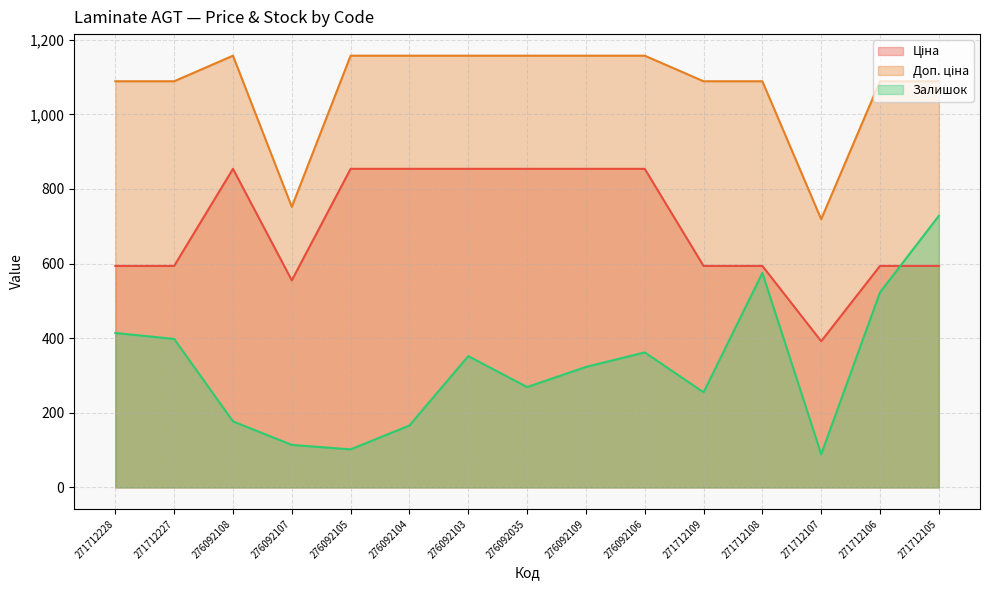

At which label does Доп. ціна reach its minimum?

271712107